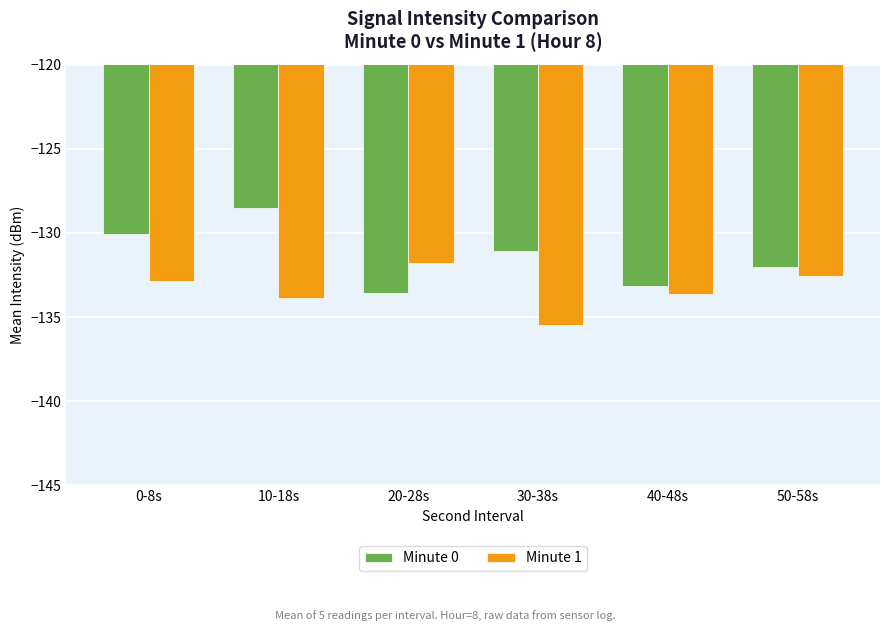

Reading left to right, extract all data points from this chart.

Minute 0: 0-8s=-130.1	10-18s=-128.5	20-28s=-133.6	30-38s=-131.1	40-48s=-133.1	50-58s=-132.0
Minute 1: 0-8s=-132.9	10-18s=-133.8	20-28s=-131.8	30-38s=-135.5	40-48s=-133.6	50-58s=-132.6